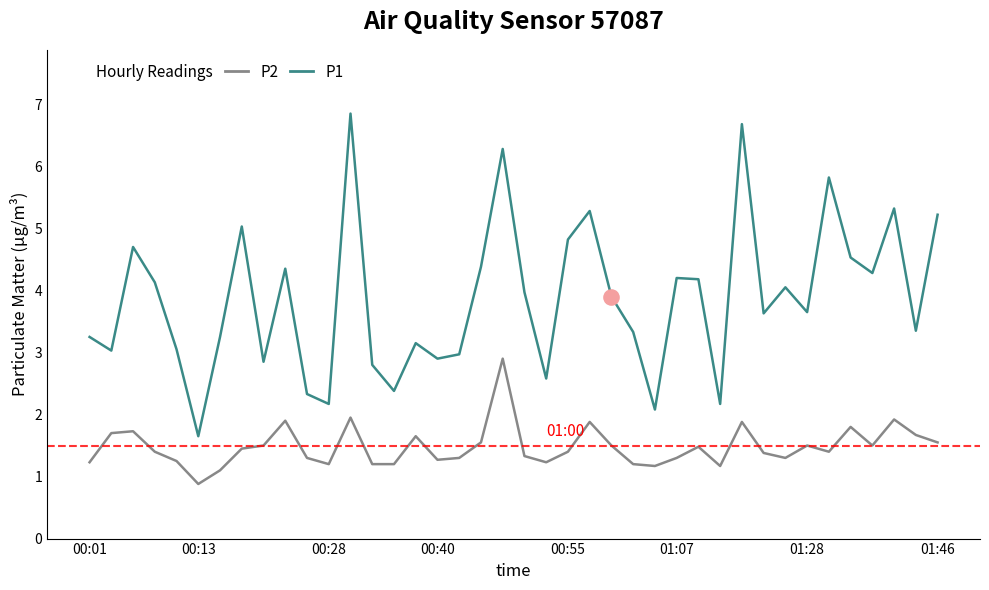

At how many categories does at least one series exceed 6?

3